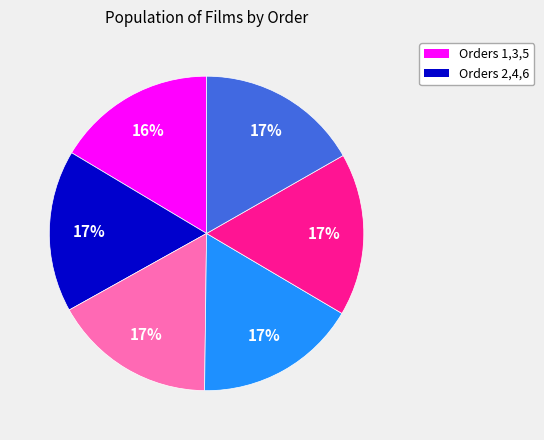

Is there any slice that represents more than half of the pie?

No